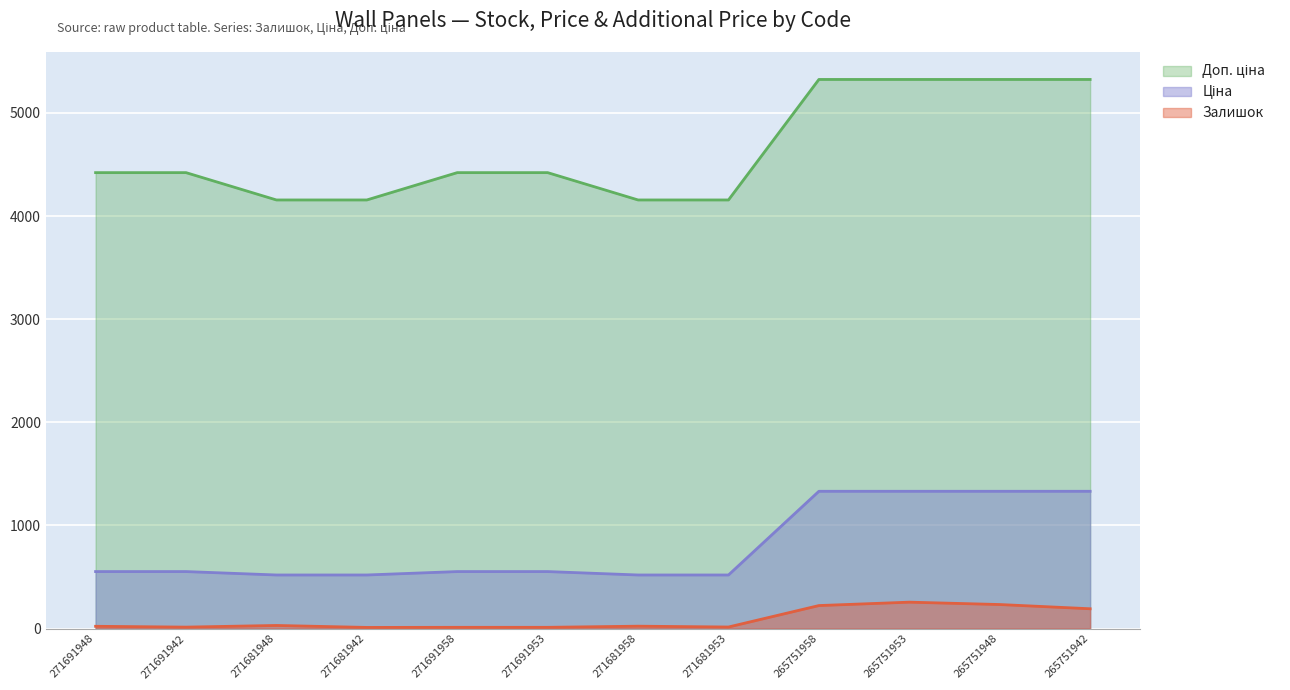

Does the chart display data point markers on the line(s)?

No